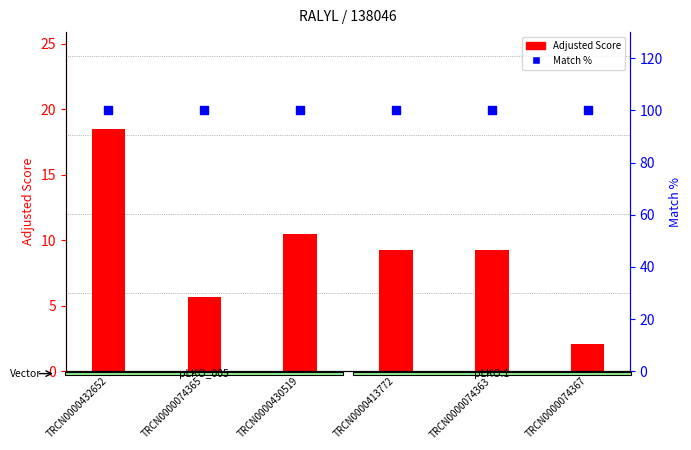

Which series contains the highest Y value?

Match %